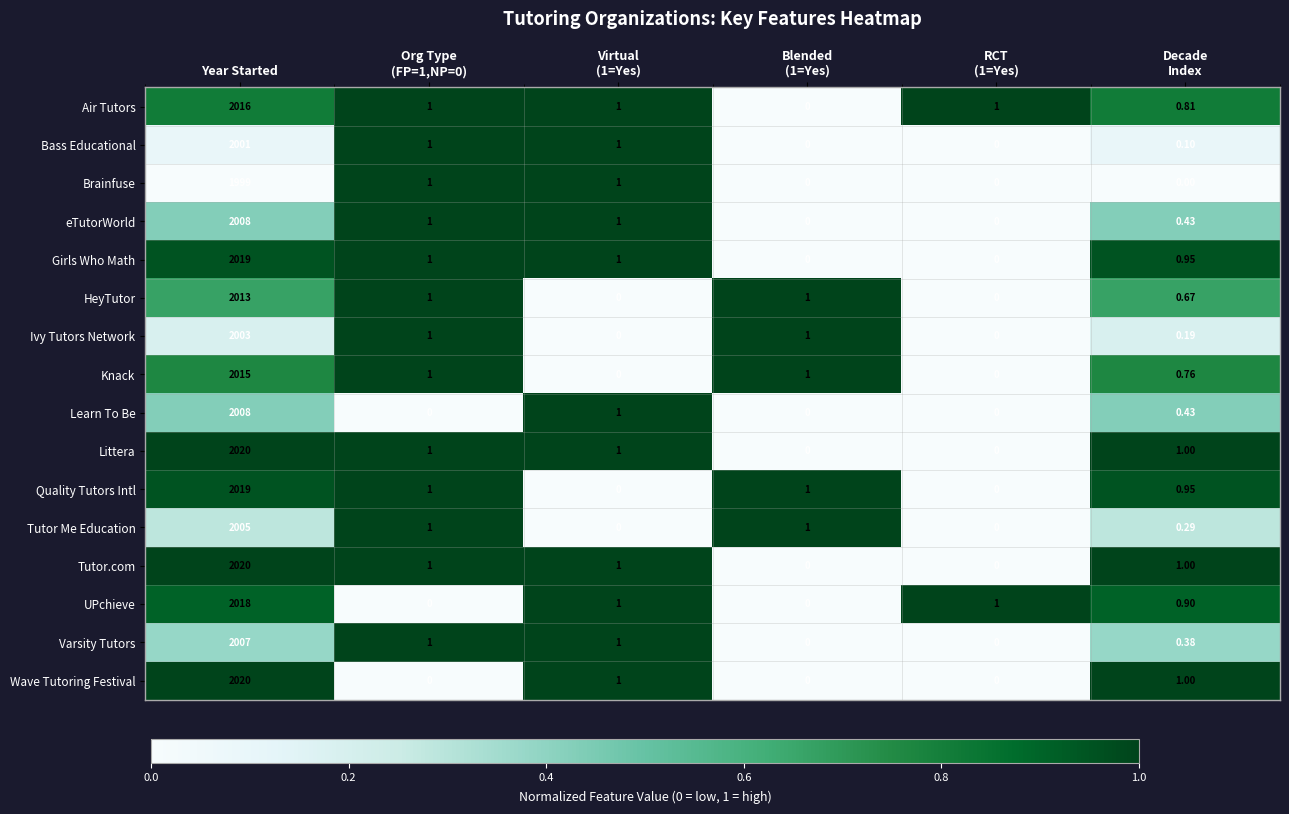

Which label corresponds to the largest value in the chart?

Year Started